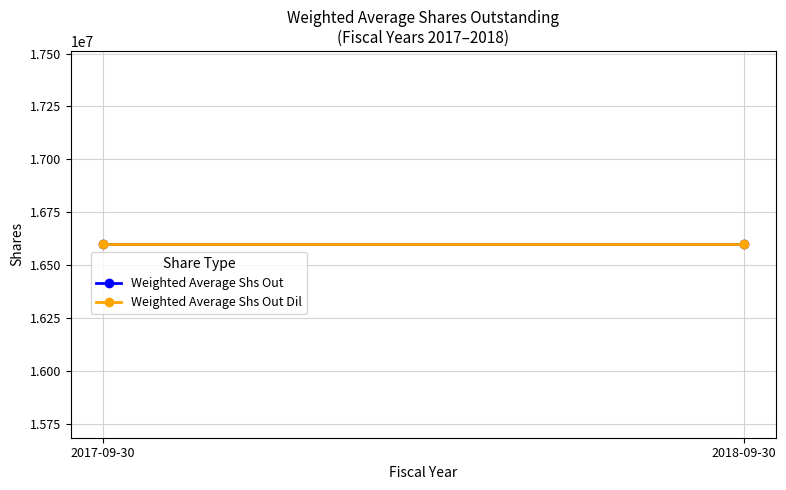

What is the maximum value for 2017-09-30?

16599299